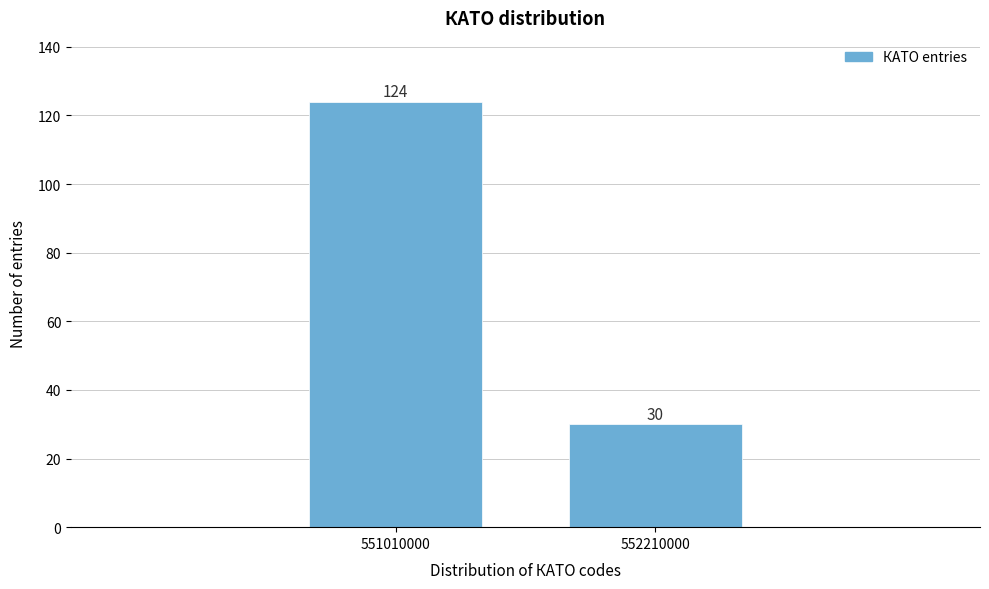

Reading left to right, what are all the values shown in this chart?

124	30